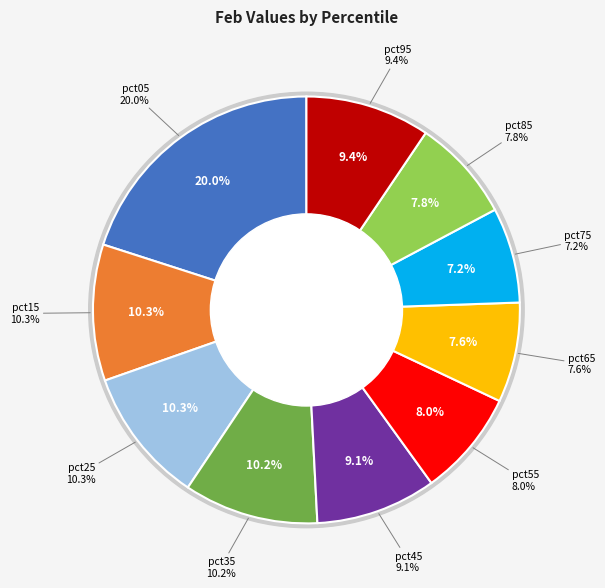

Which slice is the smallest?

pct75